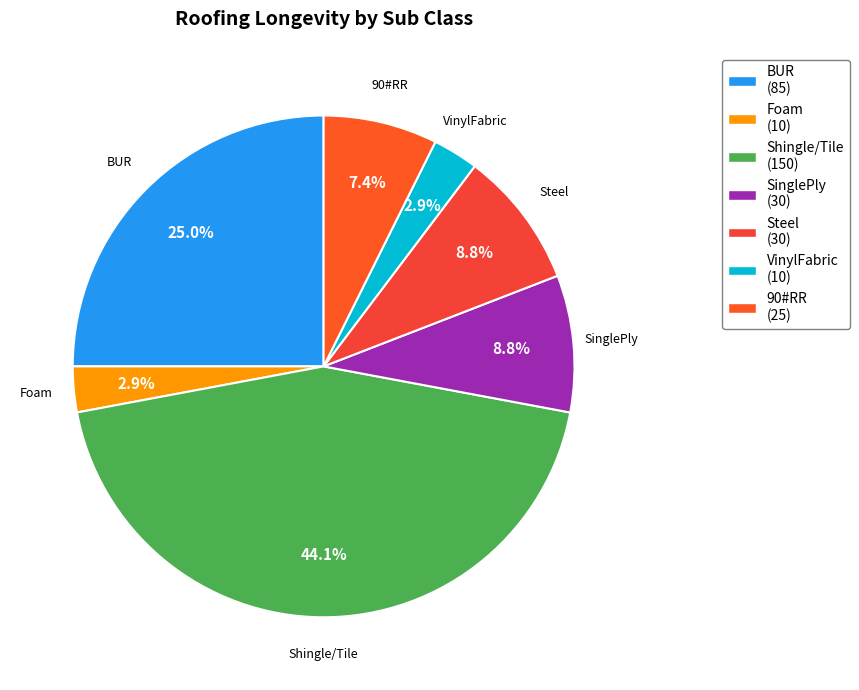

Count the number of slices in the pie.

7